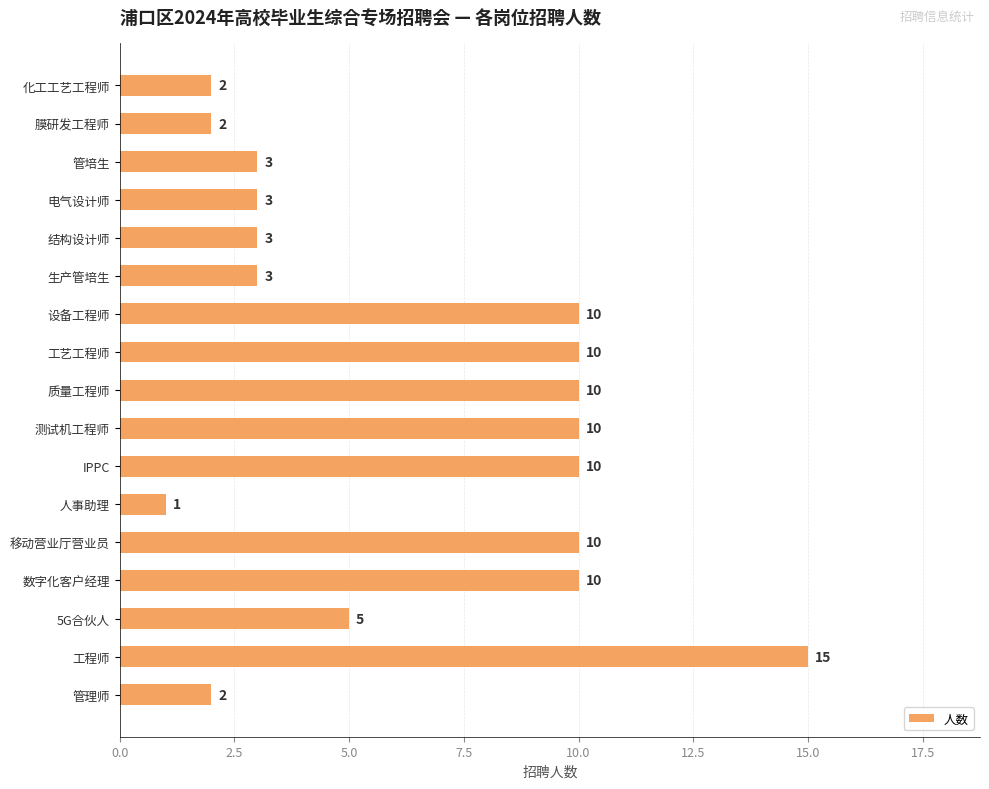

Reading top to bottom, transcribe all the data shown in this chart.

2	2	3	3	3	3	10	10	10	10	10	1	10	10	5	15	2